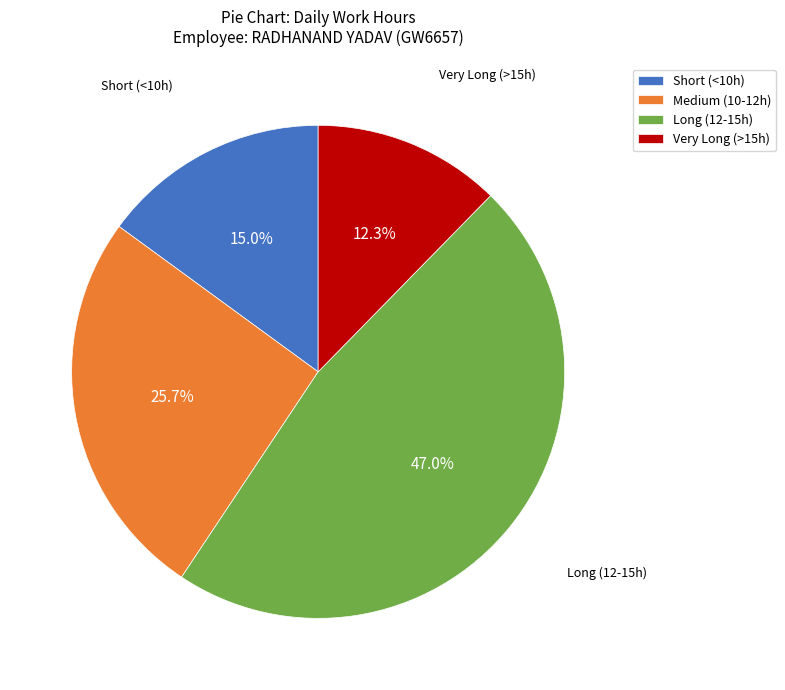

Does Long (12-15h) represent more than half of the total?

No